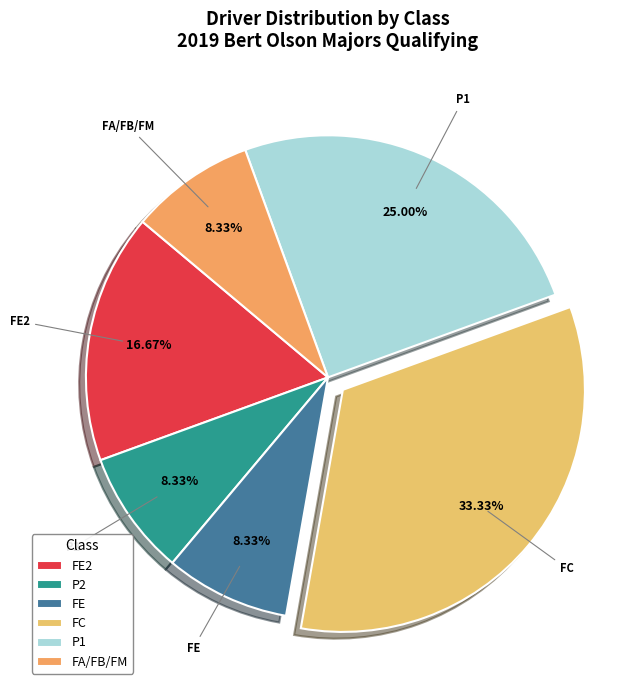

The FC slice represents 1% of the pie. True or false?

False